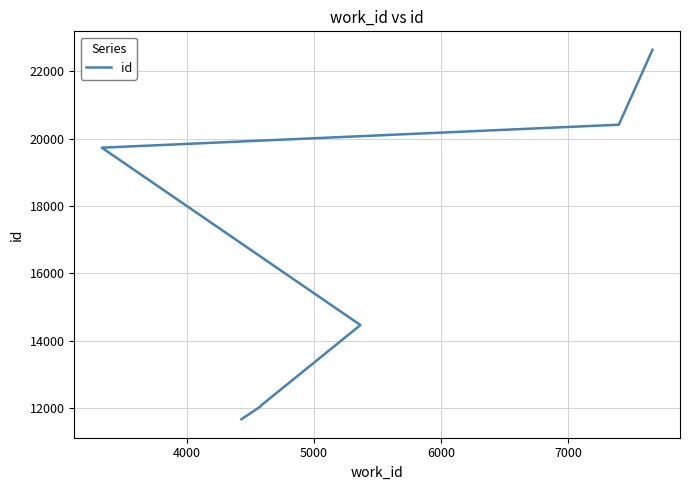

How many lines are shown in the chart?

1